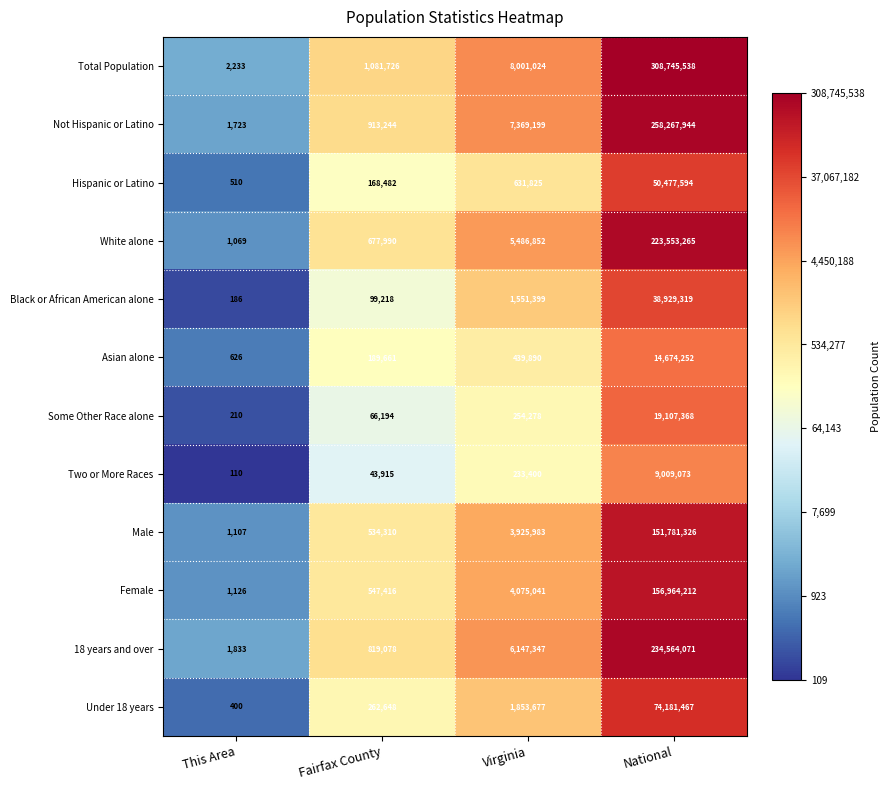

At Fairfax County, list the series in order from largest to smallest.

Total Population, Not Hispanic or Latino, 18 years and over, White alone, Female, Male, Under 18 years, Asian alone, Hispanic or Latino, Black or African American alone, Some Other Race alone, Two or More Races